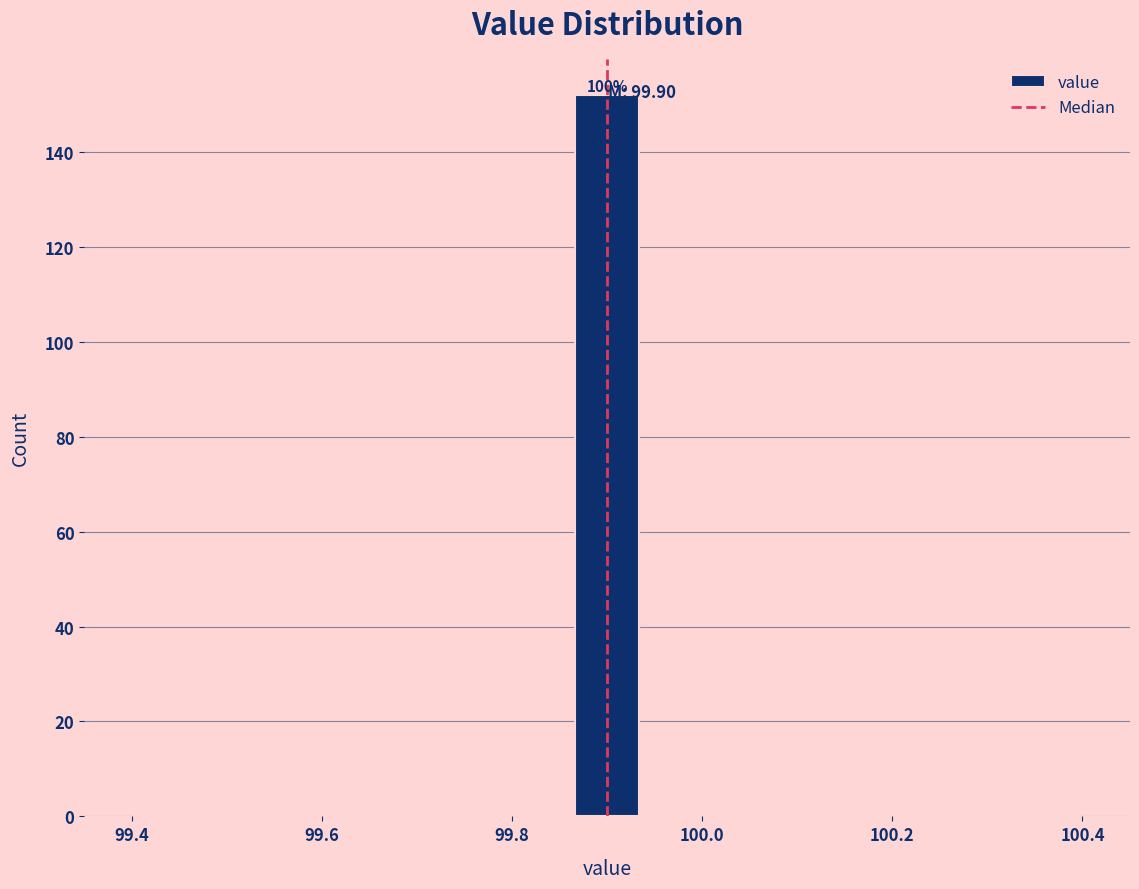

Around what value on the x-axis is the tallest bar? Give the approximate position of its centre, as read against the axis.

99.90